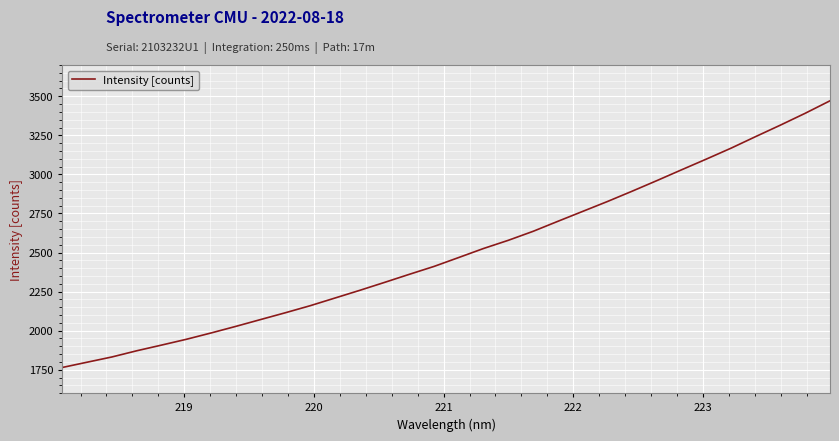

Count the number of data series in this chart.

1